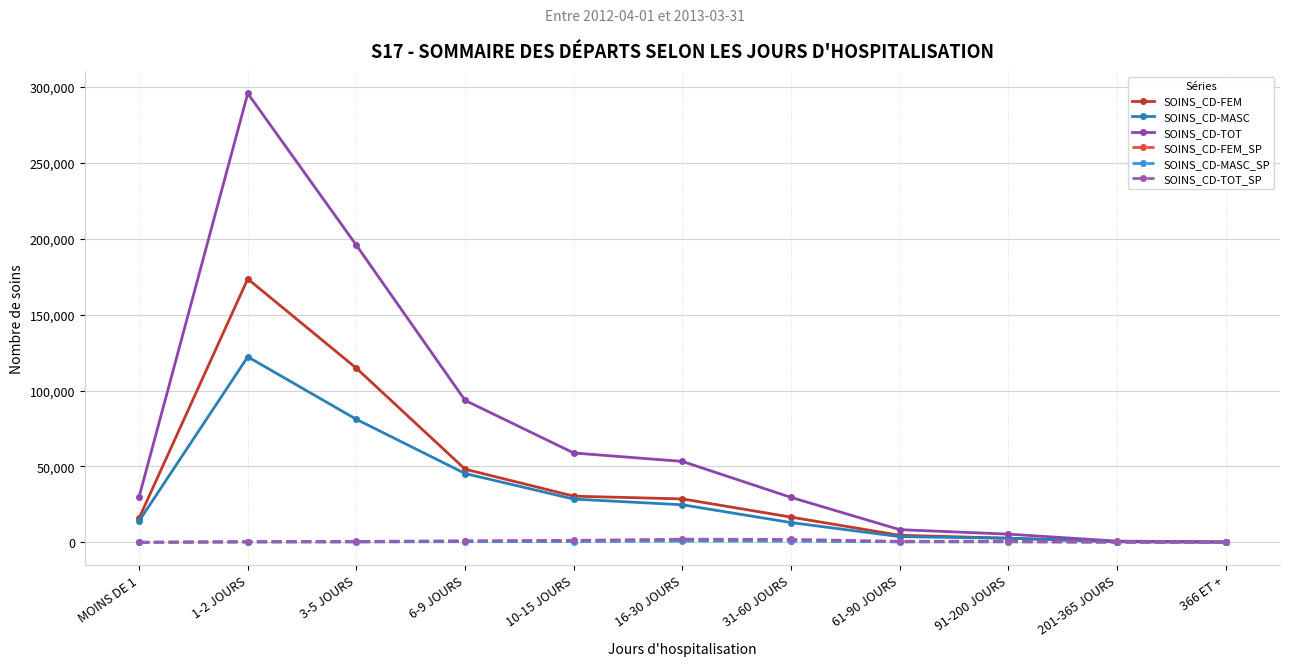

What is the highest value of the SOINS_CD-FEM series?

173541